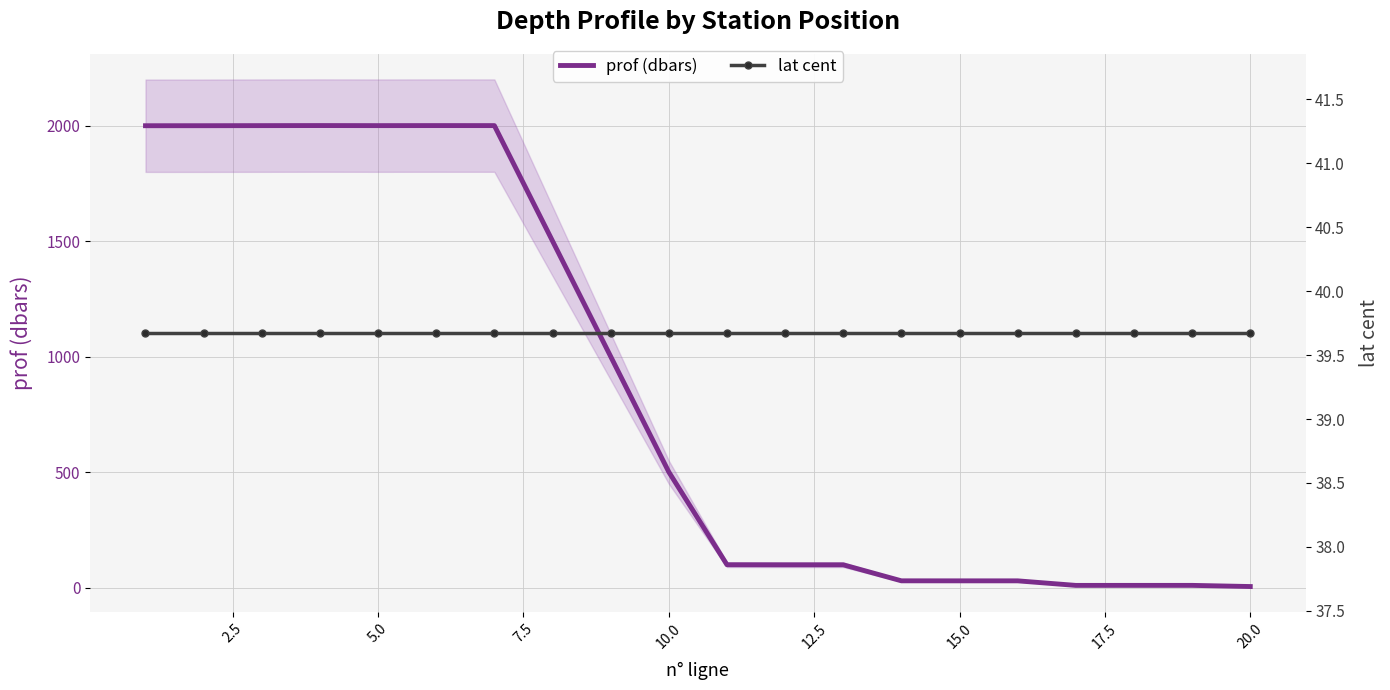

The value of prof (dbars) at 10.0 is 501.0. True or false?

True